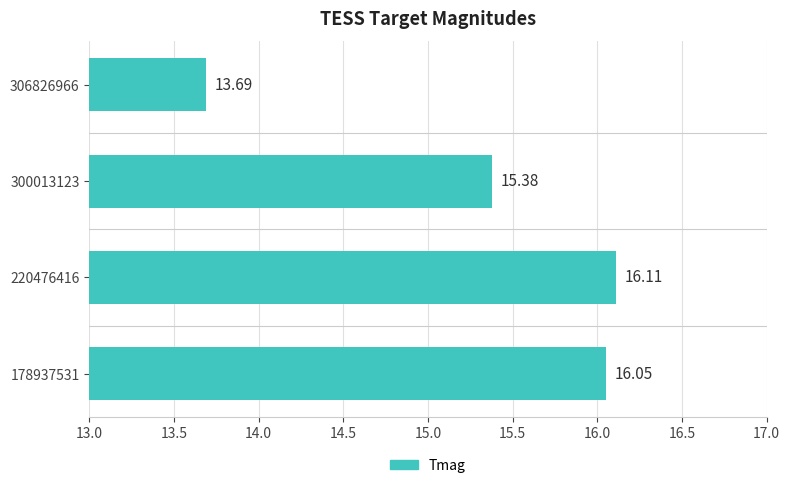

List the labels in order of value, largest first.

220476416, 178937531, 300013123, 306826966